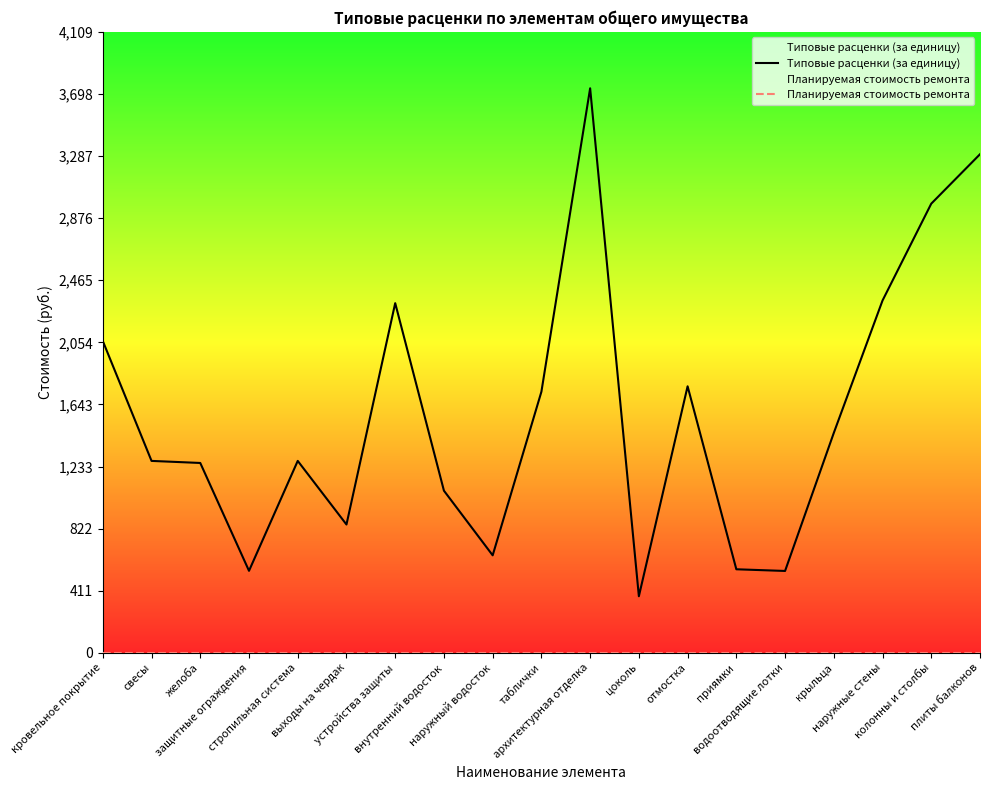

Is it true that Планируемая стоимость ремонта equals 0.0 at внутренний водосток?

True